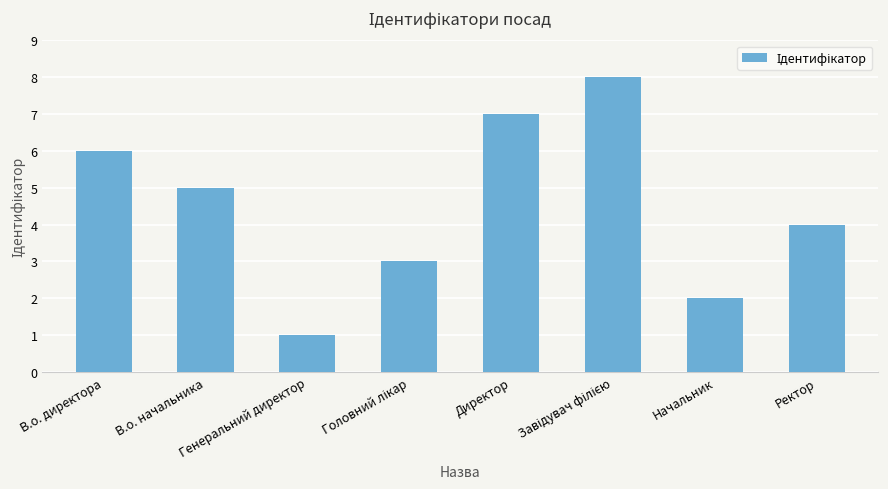

Where is the data nearest to the value 4?

Ректор